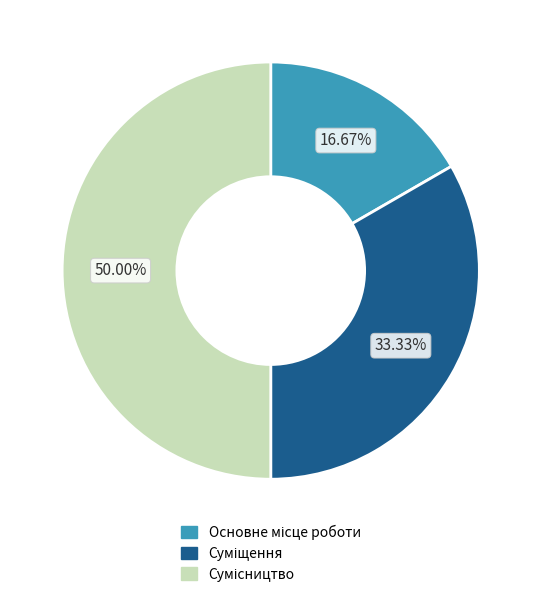

Count the number of slices in the pie.

3